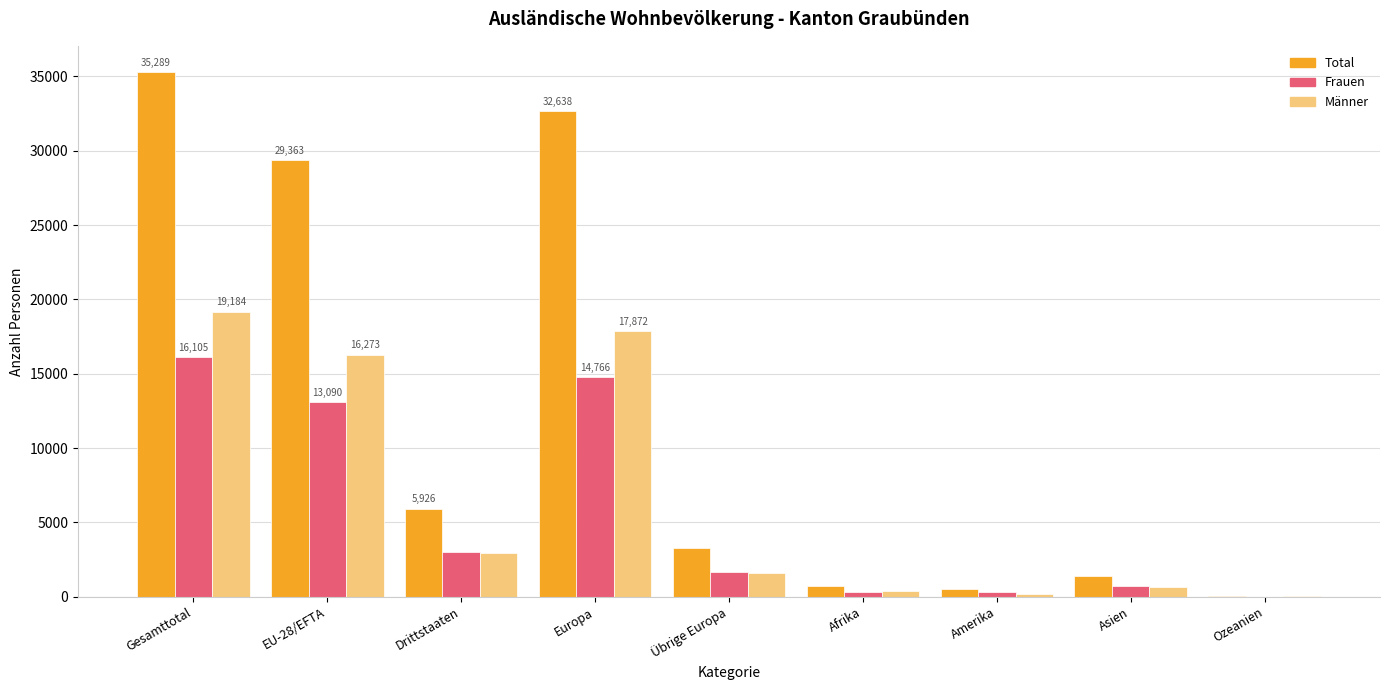

What is the sum of the Männer values at EU-28/EFTA and Amerika?

16468